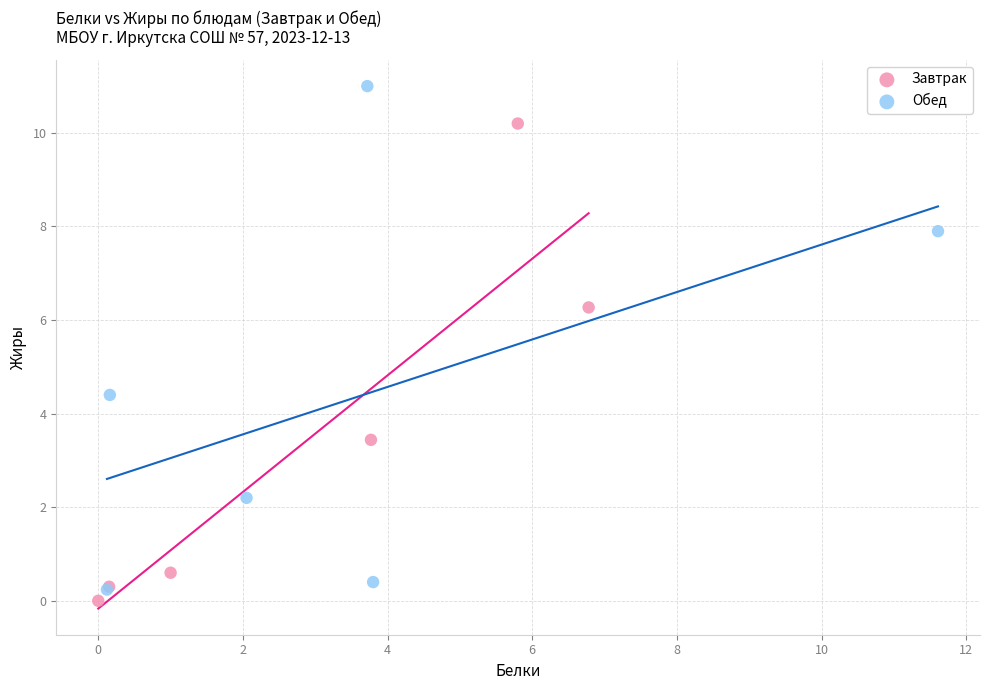

Which series has the largest Y range (max minus min)?

Обед